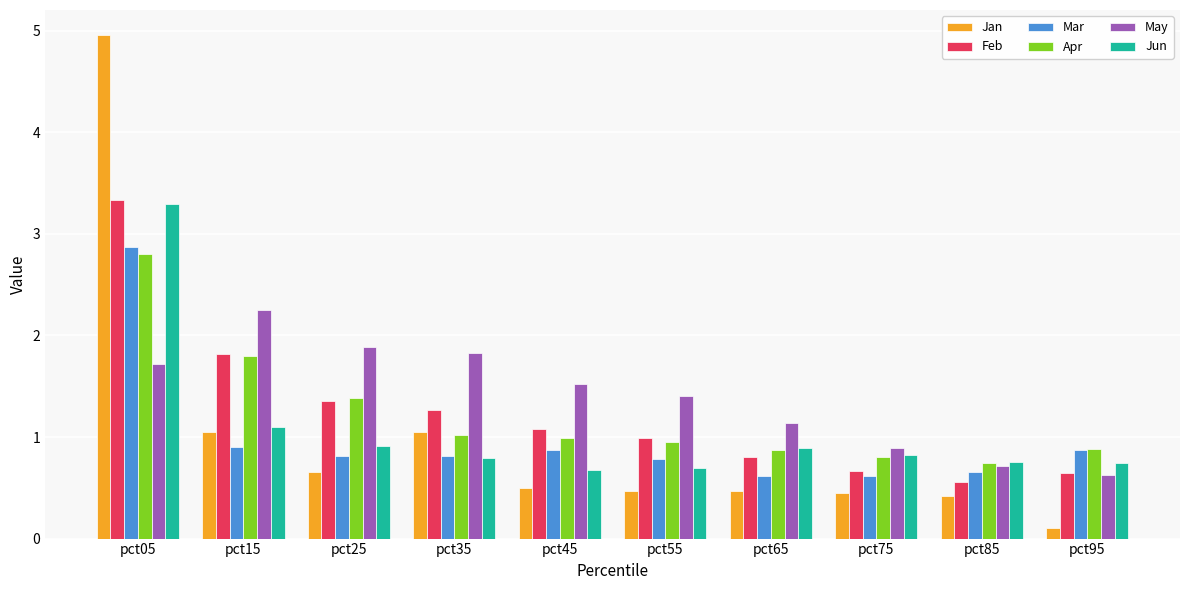

How many bars are there in each group?

6